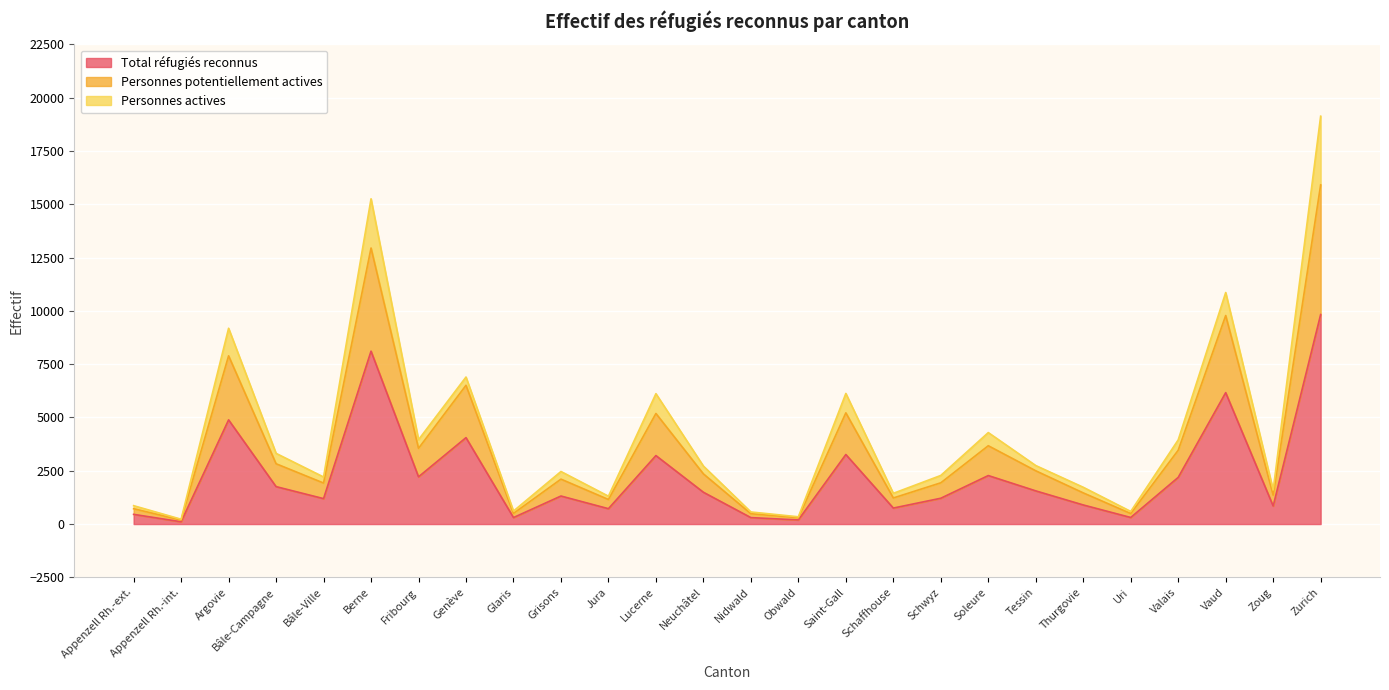

What is the difference between the second highest and second lowest values in the Personnes potentiellement actives series?

12652